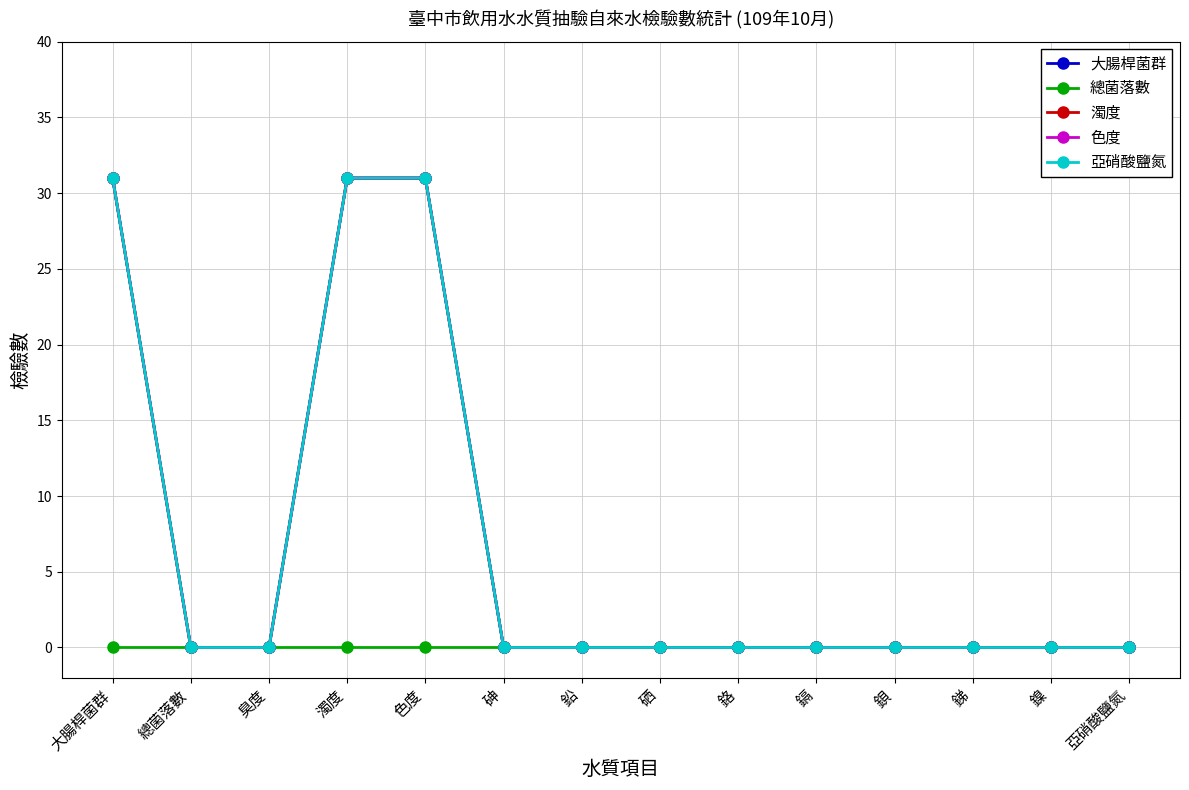

What is the difference between the maximum and minimum values in the 濁度 series?

31